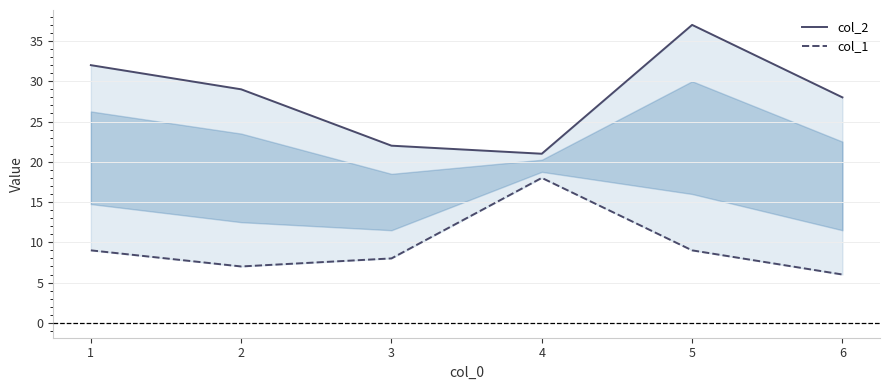

What value does the col_2 series have at 2, to the nearest 5?

30